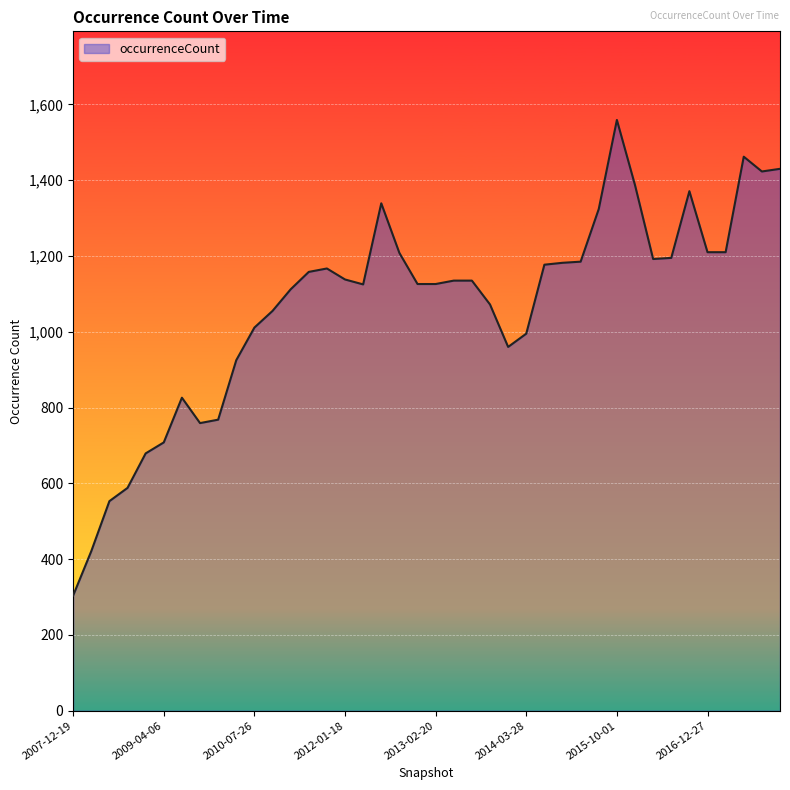

What is the maximum value shown in the chart?

1559